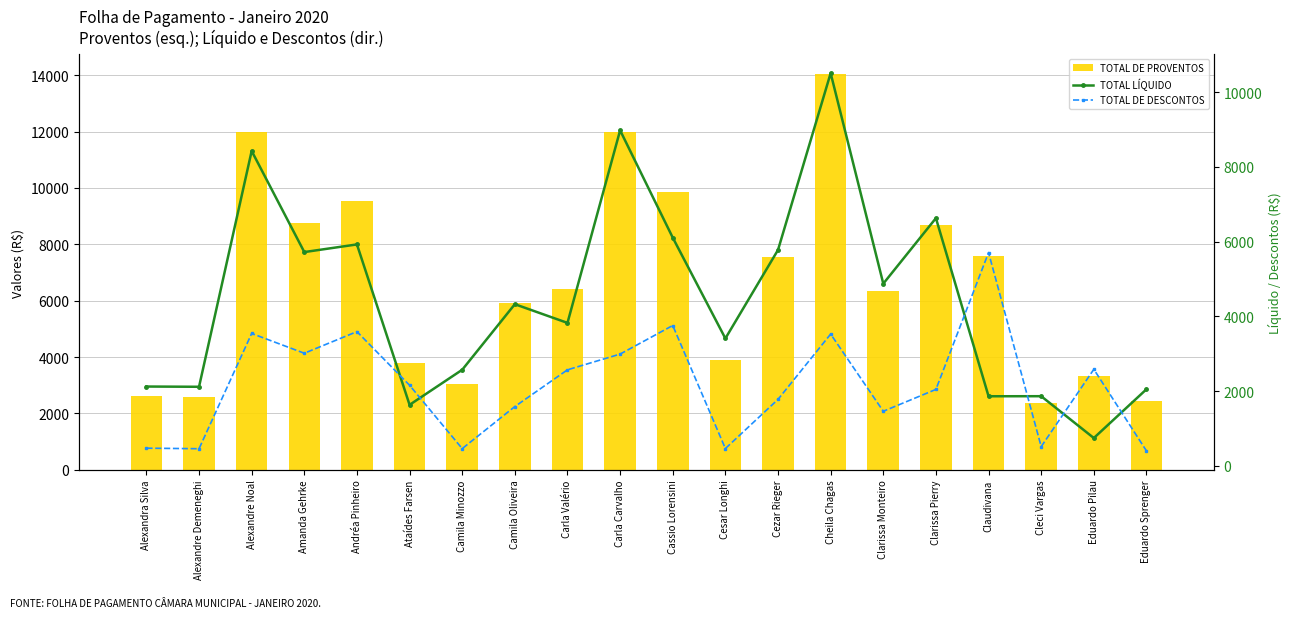

What is the difference between the TOTAL LÍQUIDO values at Cezar Rieger and Camila Oliveira?

1452.5